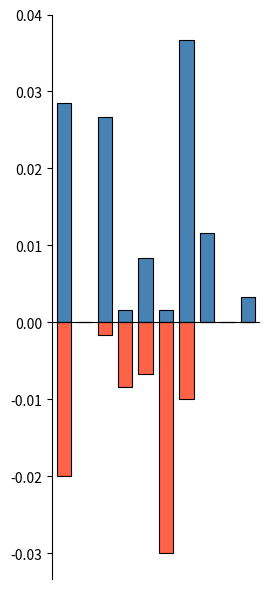

The value of Белки at 5 is 0.0. True or false?

True